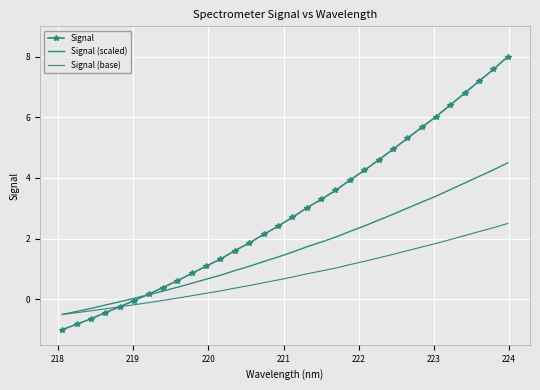

Which series has the largest range (max minus min)?

Signal